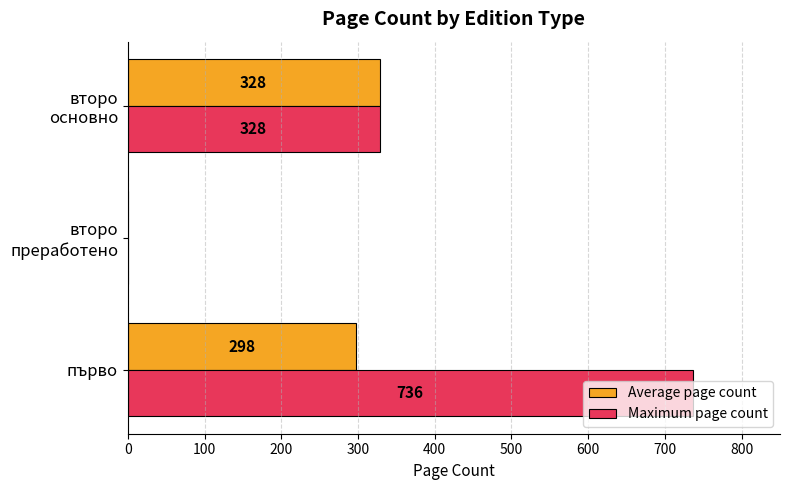

The value of Maximum page count at първо is 736.0. True or false?

True